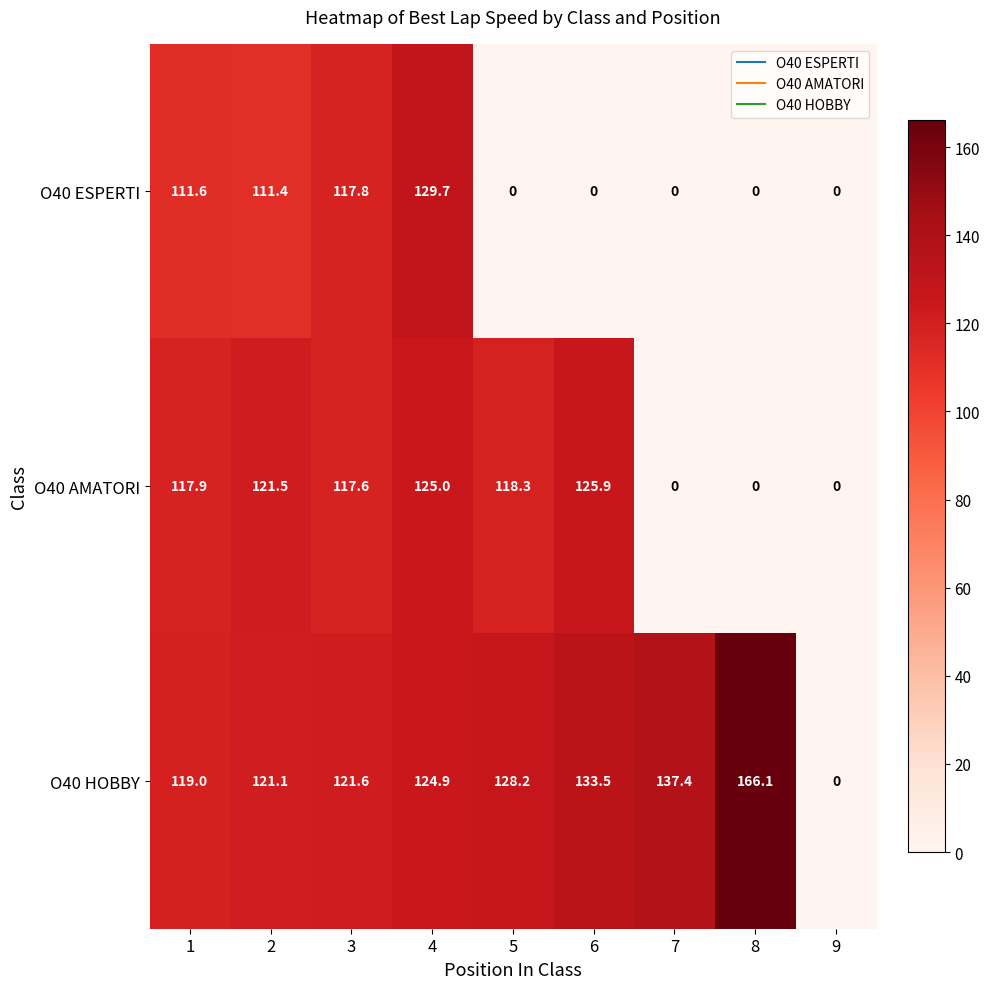

Between 4 and 7, which series saw the biggest shift?

O40 ESPERTI